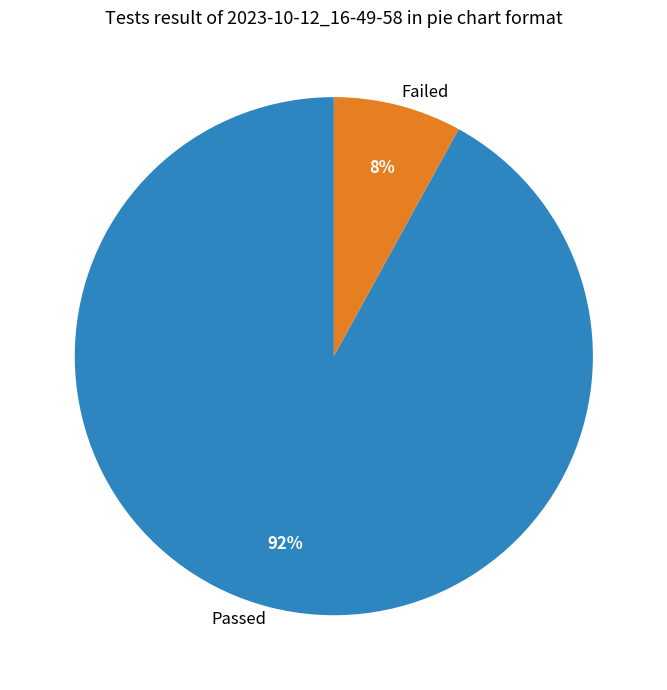

To the nearest percent, what portion does Passed represent?

92%